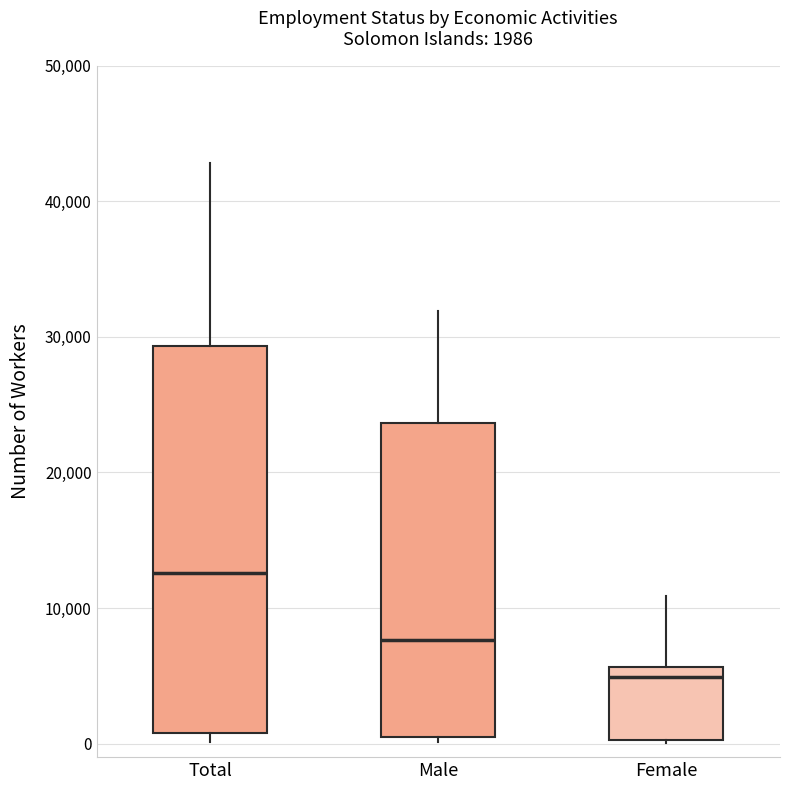

Which box's median line is the highest?

Total